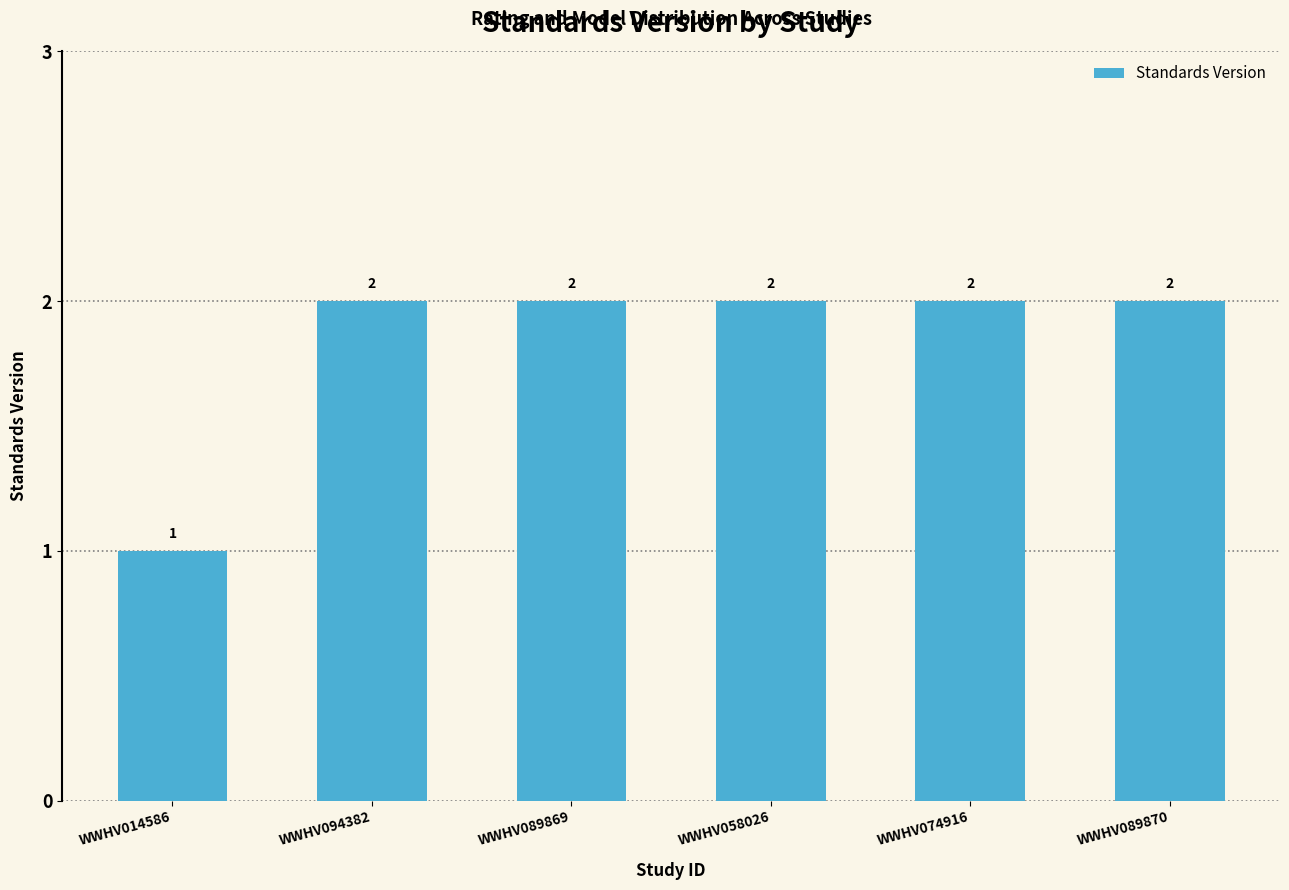

Reading right to left, transcribe all the data shown in this chart.

2	2	2	2	2	1